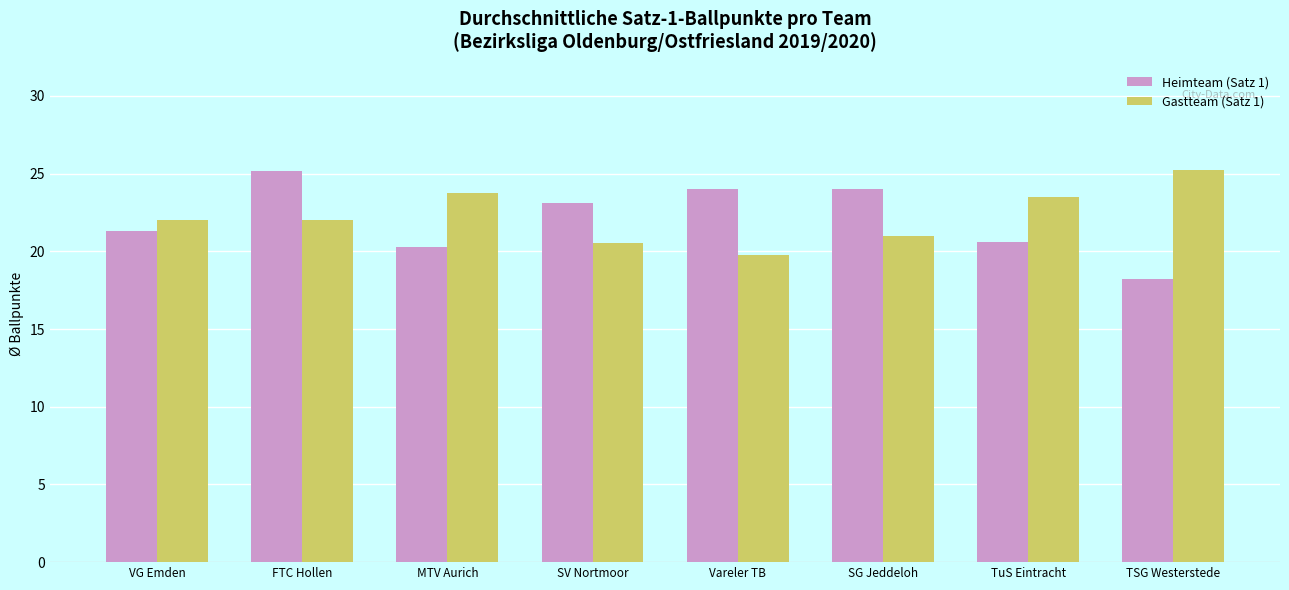

Are the bars horizontal?

No